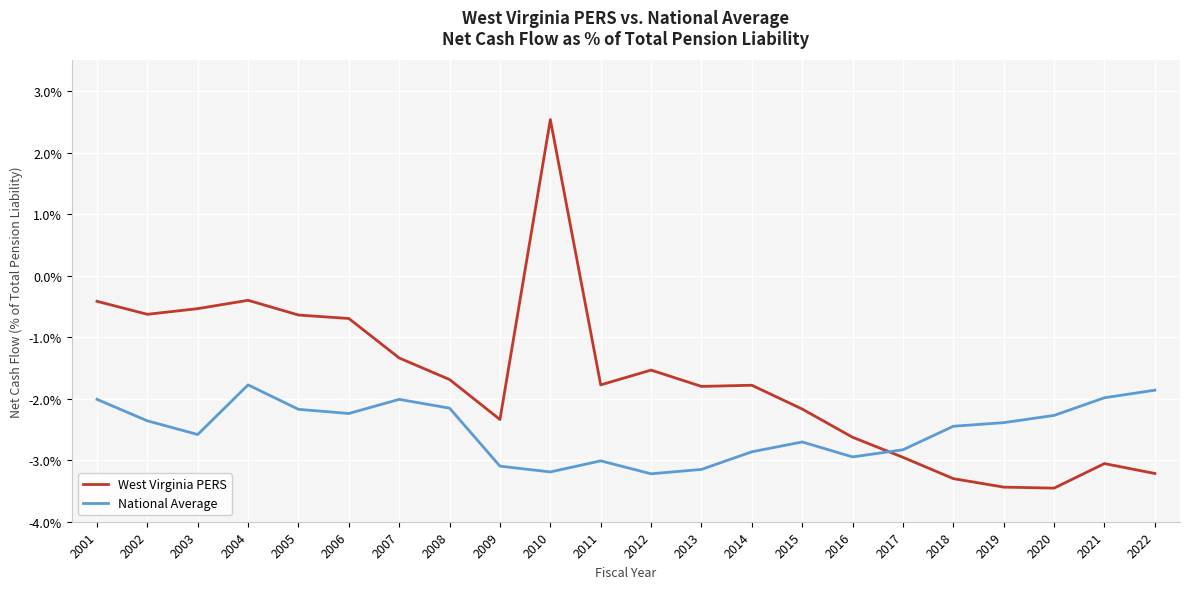

Which series ends up on top after the final intersection of West Virginia PERS and National Average?

National Average